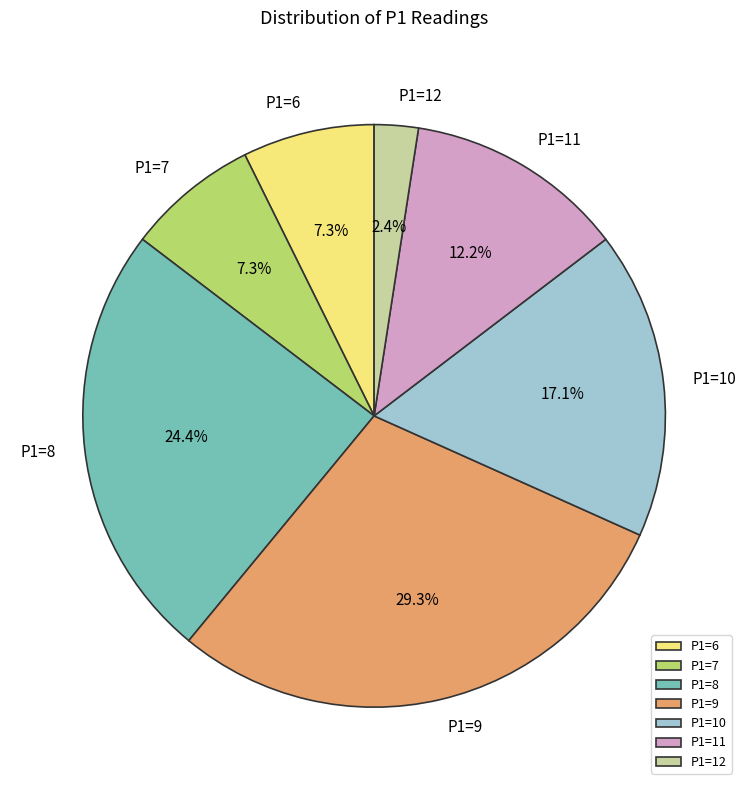

What percentage is the P1=6 slice, to the nearest percent?

7%